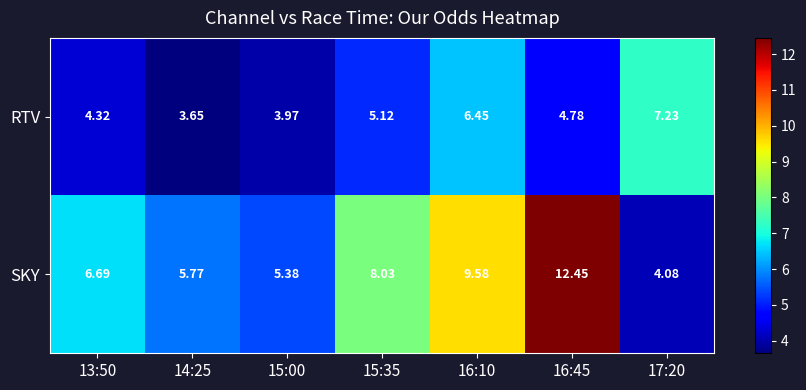

Is the value of RTV at 14:25 greater than the value of SKY at 15:00?

No